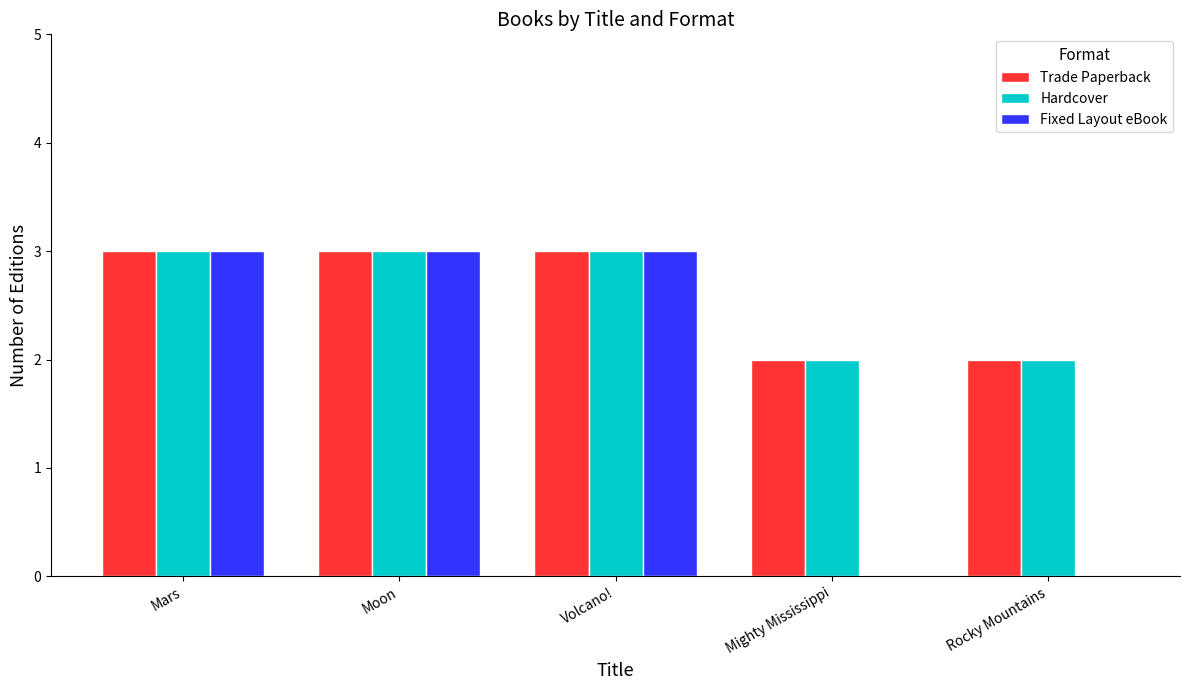

Between Volcano! and Mighty Mississippi, which series saw the biggest shift?

Fixed Layout eBook